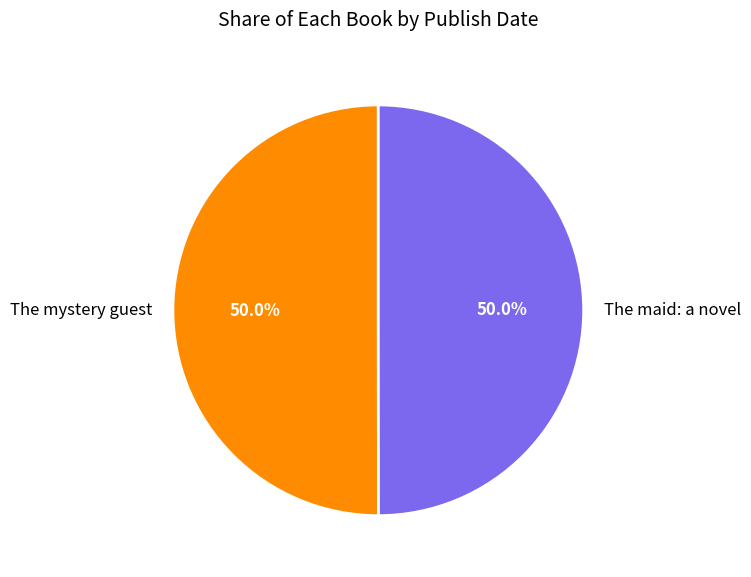

Is it true that The maid: a novel is 50% of the pie?

True